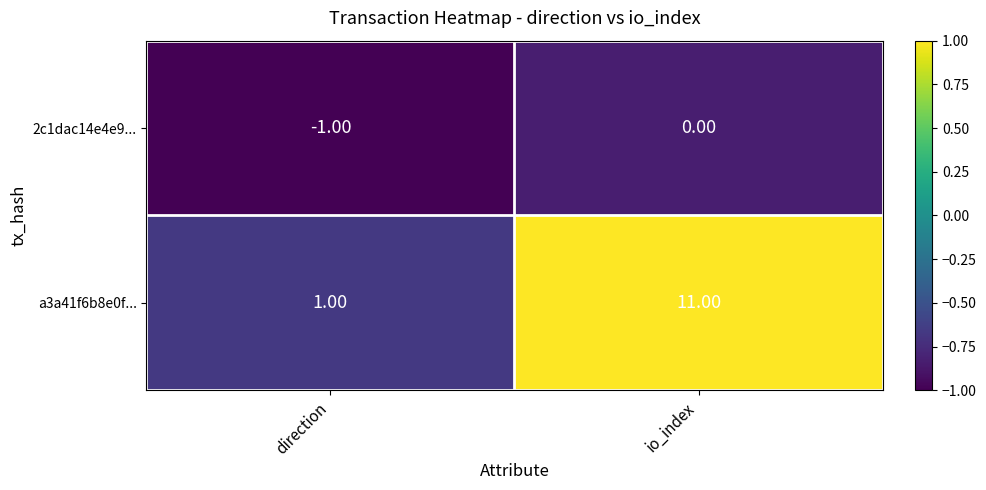

Between direction and io_index, which series saw the biggest shift?

a3a41f6b8e0f...